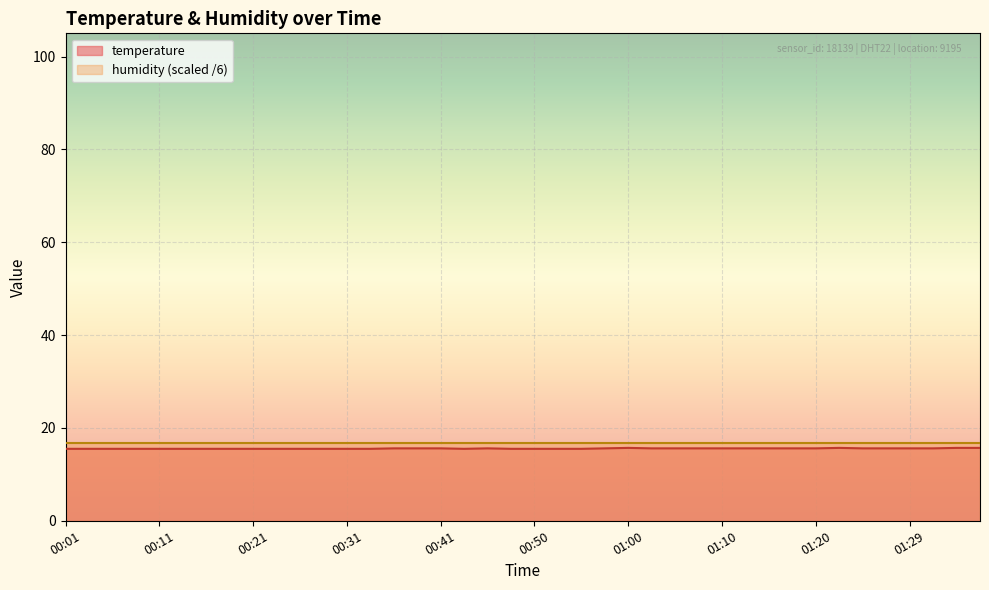

The value at 00:19 is 15.5. True or false?

True